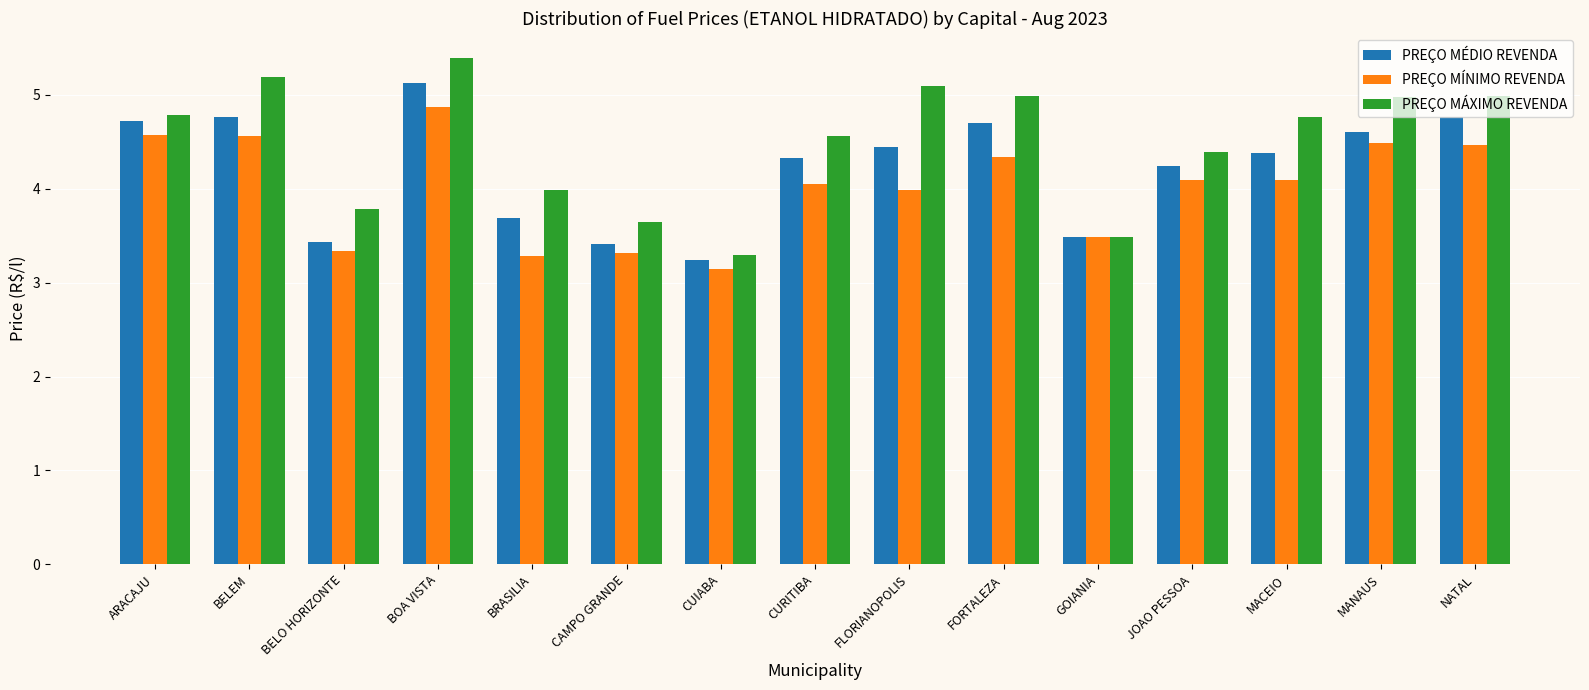

The value of PREÇO MÁXIMO REVENDA at FLORIANOPOLIS is 5.1. True or false?

True